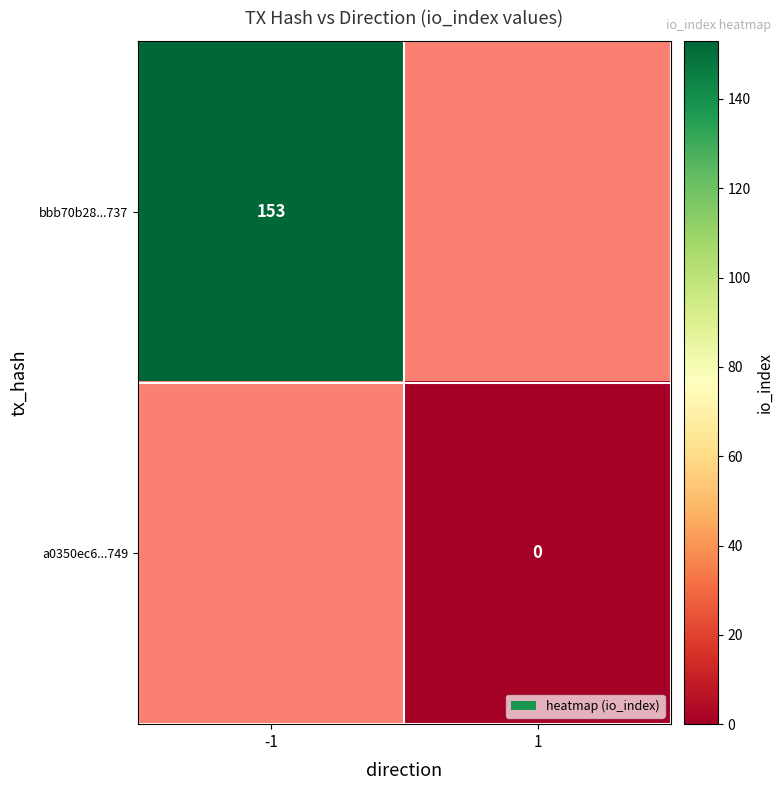

How many categories are shown in the chart?

2